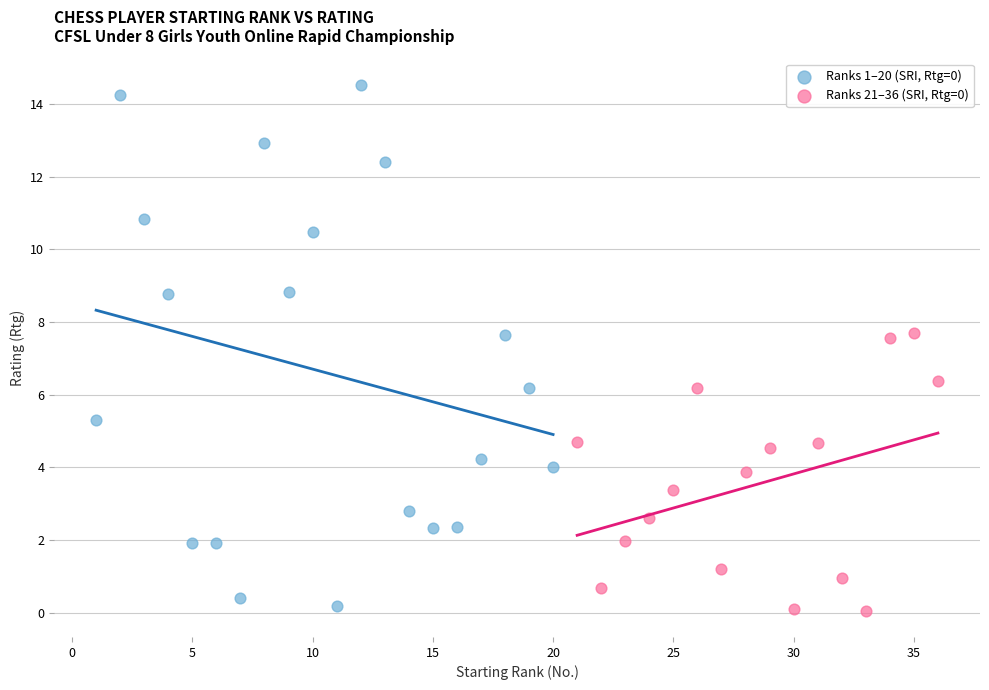

Which series has the largest Y range (max minus min)?

Ranks 1–20 (SRI, Rtg=0)